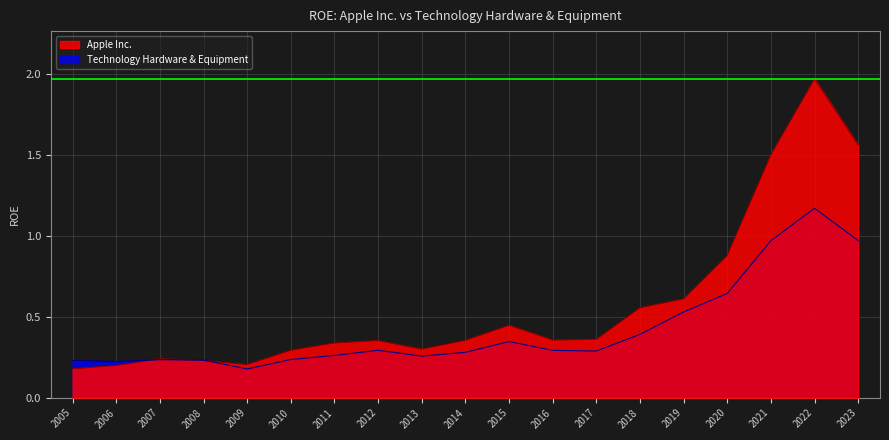

What is the difference between the maximum and second lowest values in the Technology Hardware & Equipment series?

0.9